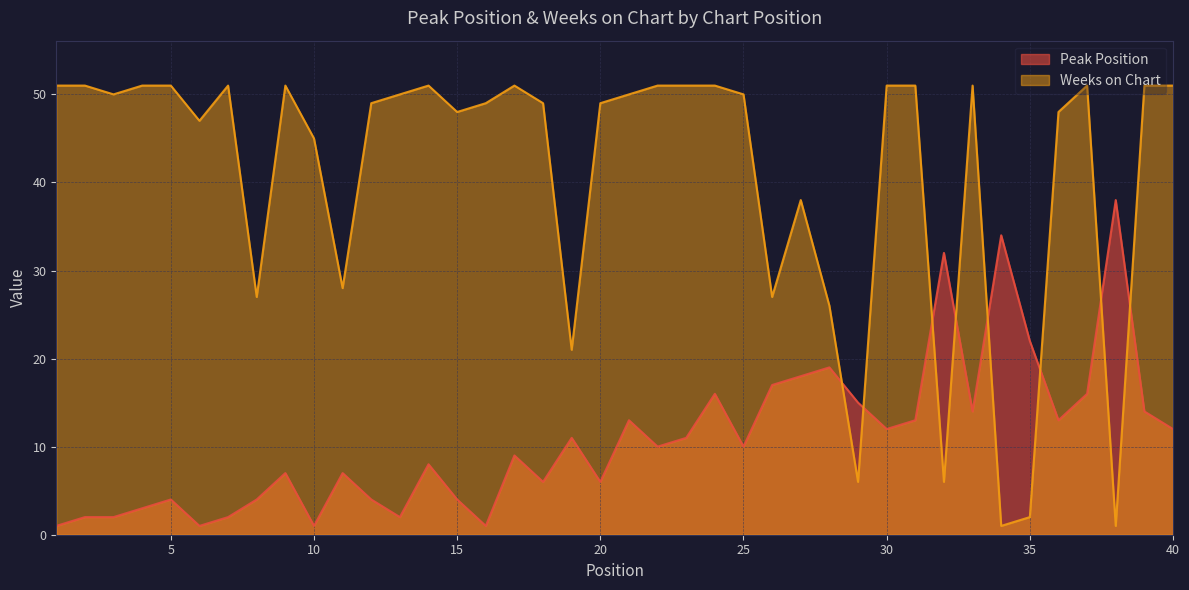

At which label does Peak Position first exceed 10?

19